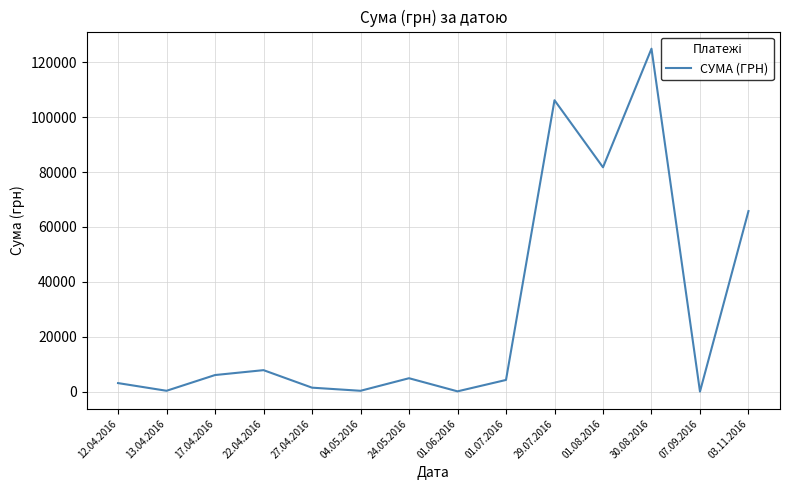

How many categories are shown in the chart?

14